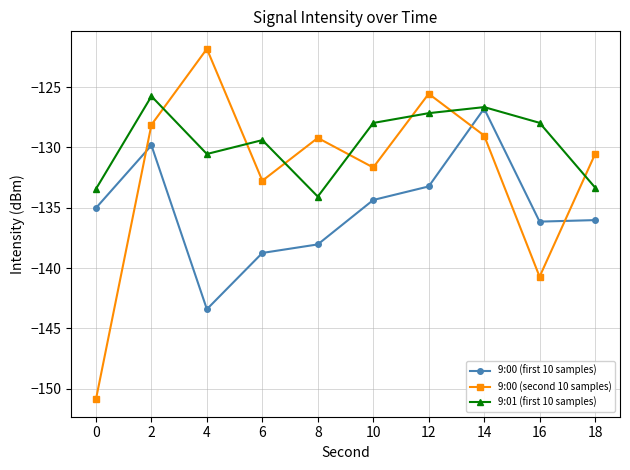

Where is the first local minimum for 9:01 (first 10 samples)?

4